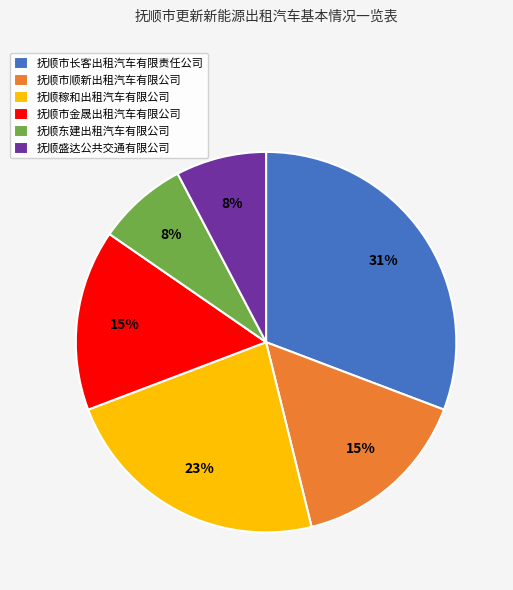

Is the sum of 抚顺市顺新出租汽车有限公司 and 抚顺市金晟出租汽车有限公司 greater than half?

No